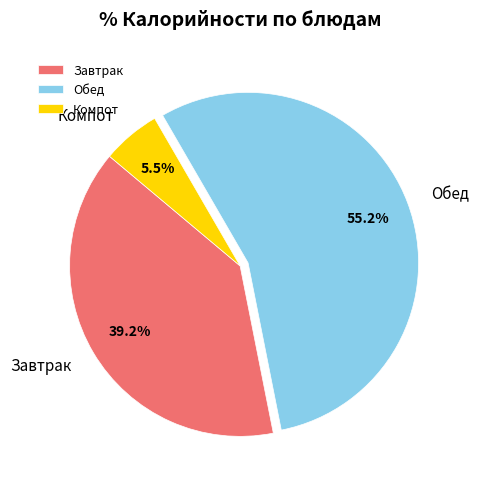

Combined, what portion of the pie is Обед and Завтрак?

94.5%